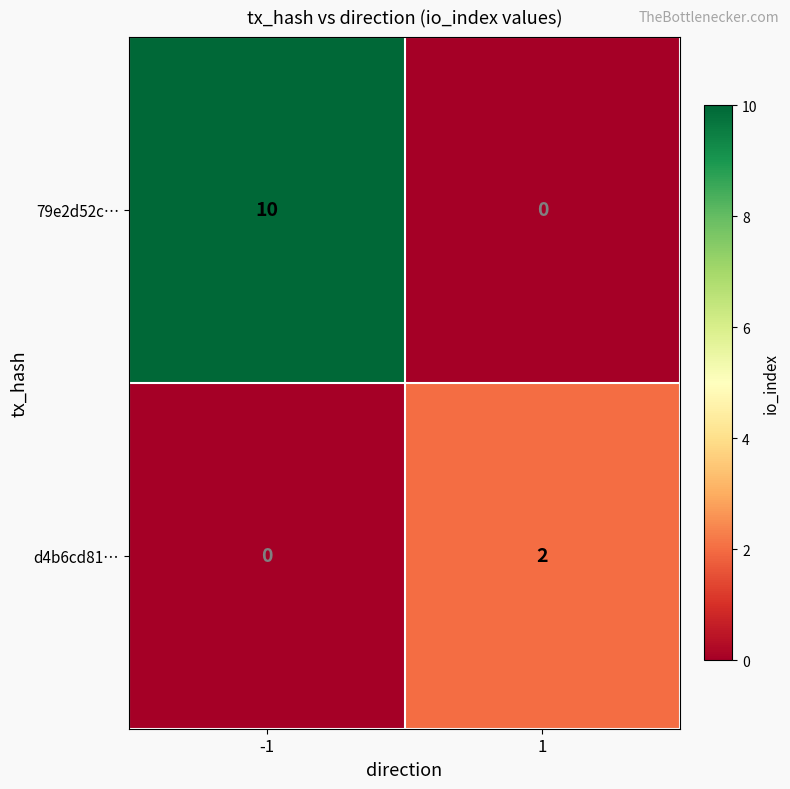

True or false: 79e2d52c… has a value of 0 at 1.

True